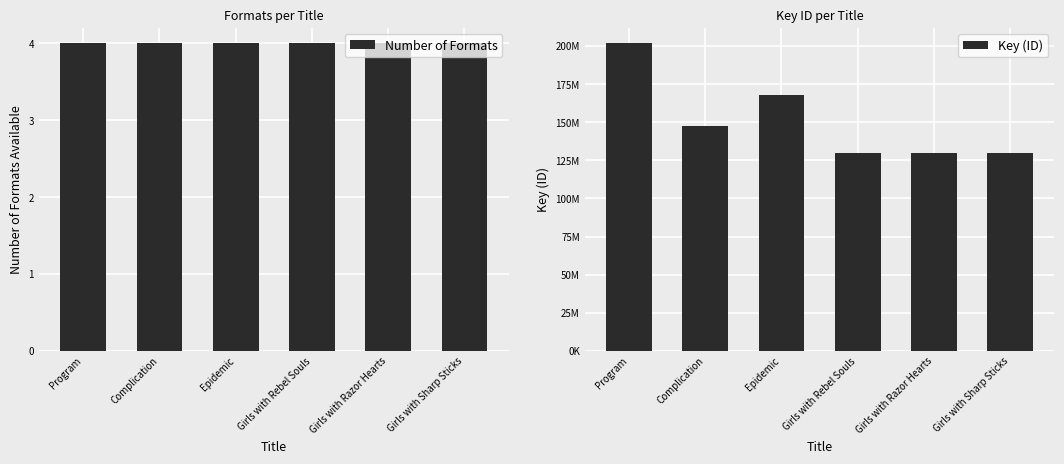

How many groups of bars are there?

6